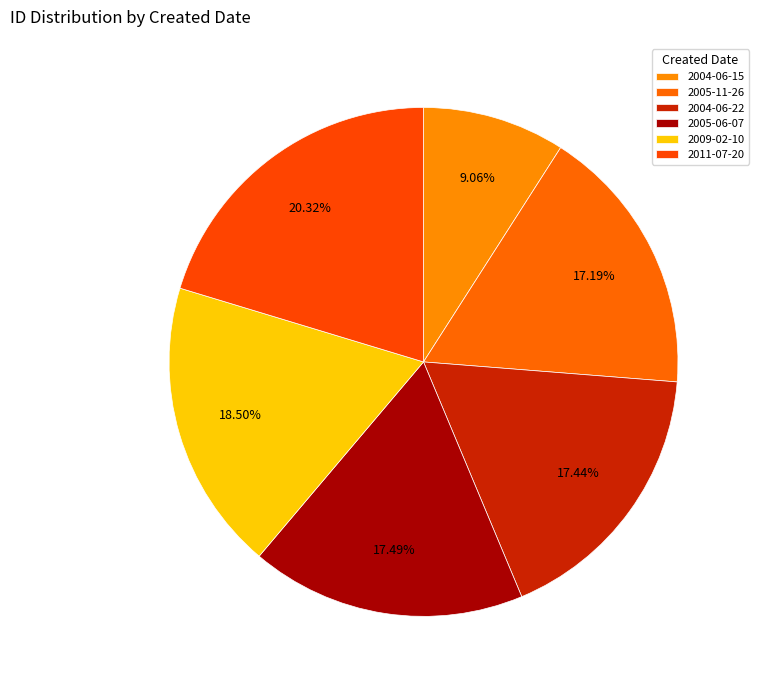

What percentage is NOT represented by 2009-02-10?

81.5%